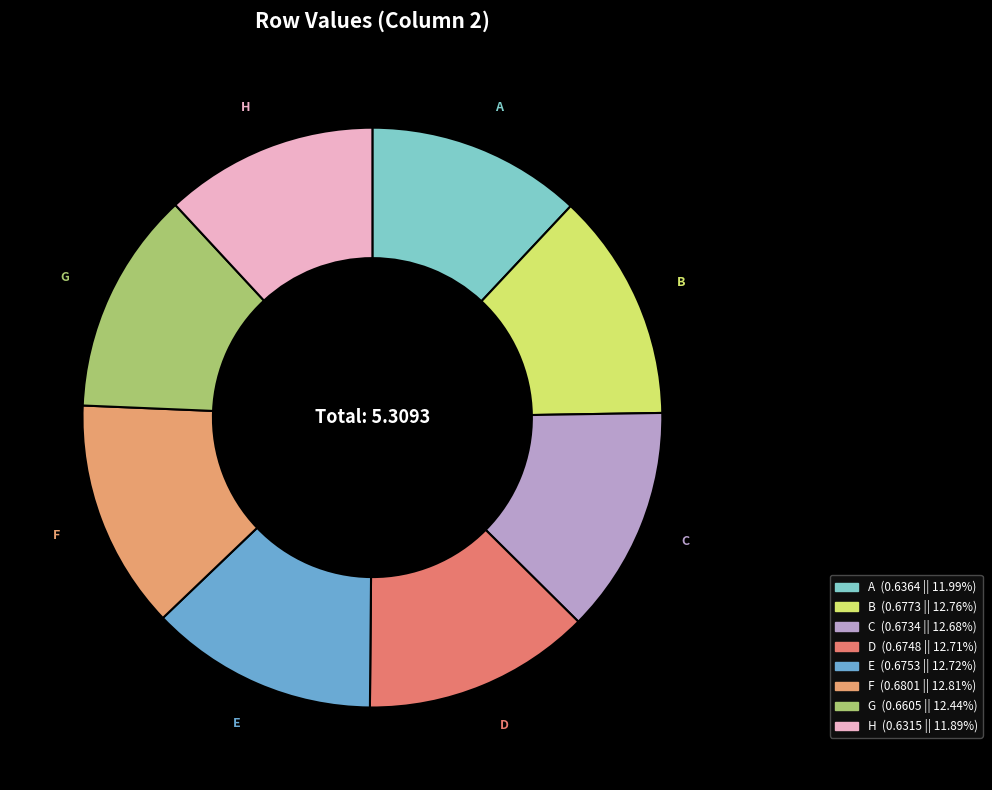

Is E the majority of the pie?

No